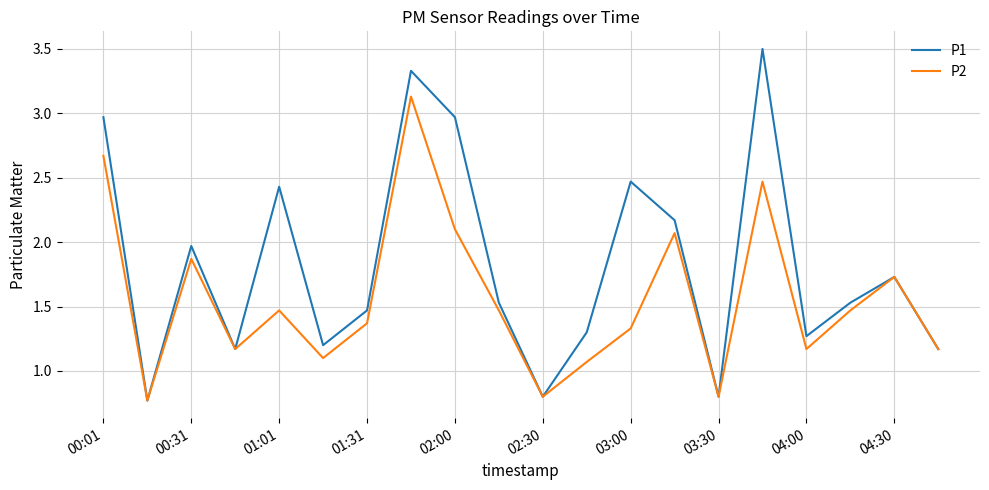

What is the lowest value of the P1 series?

0.8